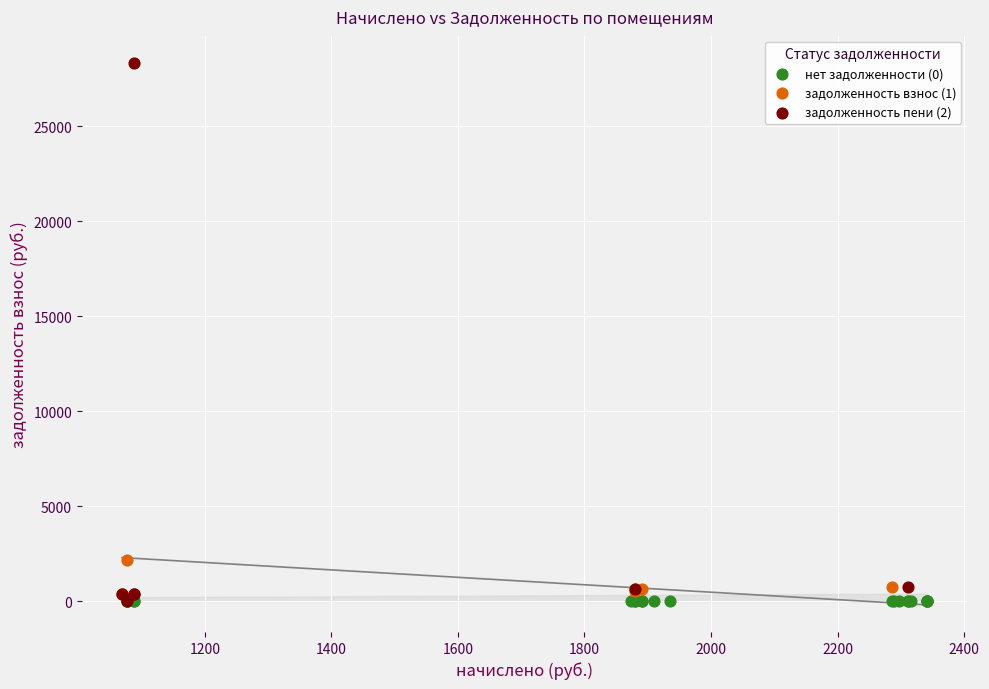

What are all the series names shown in the legend?

нет задолженности (0), задолженность взнос (1), задолженность пени (2)